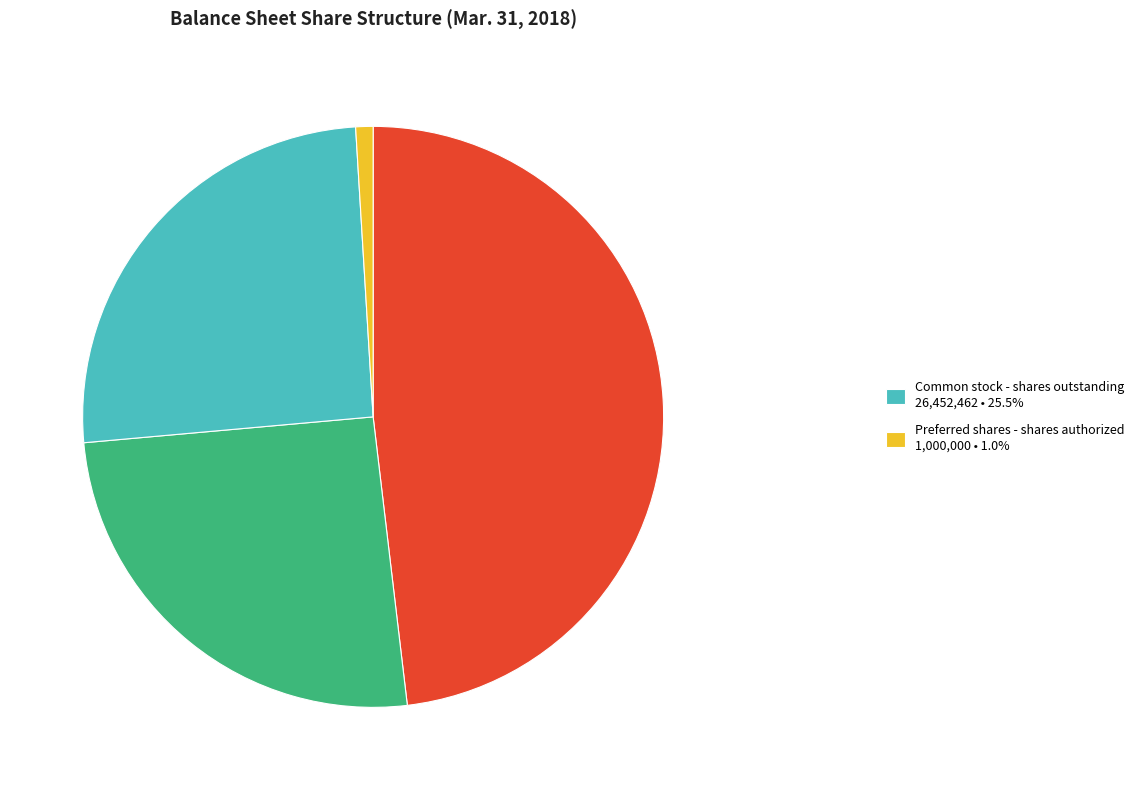

Does any single category account for the majority?

No